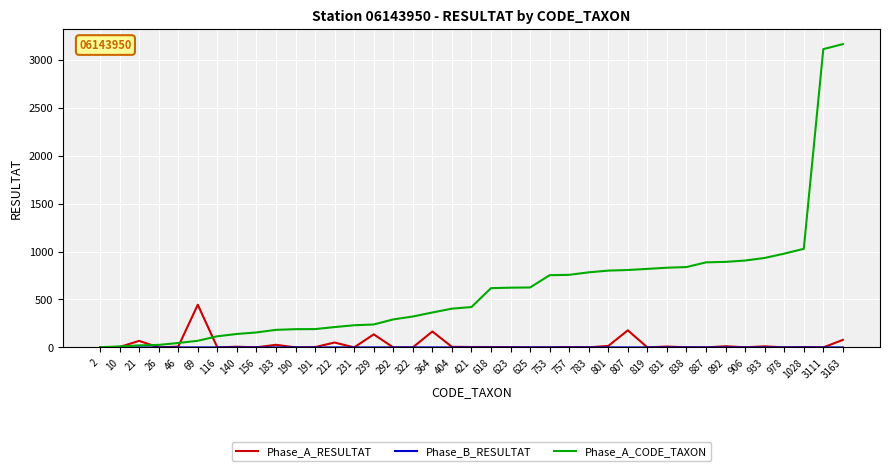

Count the number of categories in the chart.

39